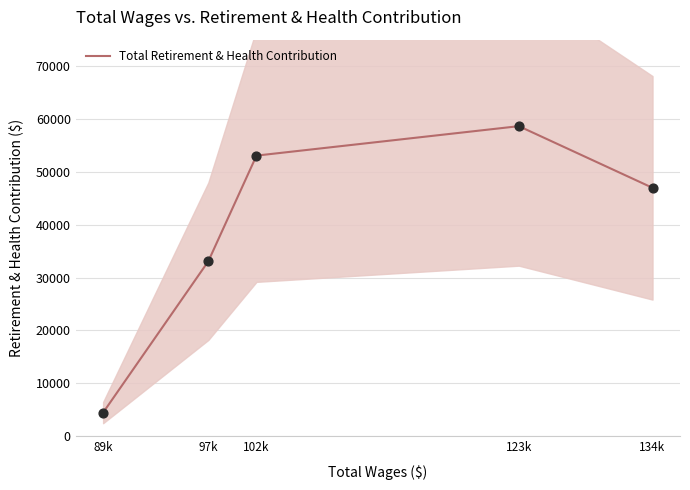

What is the change in value from 97k to 123k?

+25543